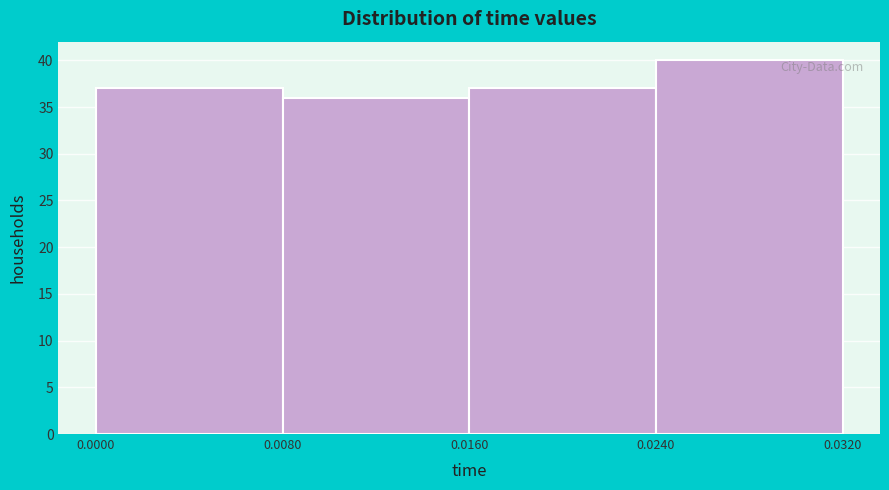

Reading left to right, list every bar in this chart as the range it spans on the x-axis followed by its height. The values are not printed on the chart, so give them approximately, as read against the axis.

0.0000 to 0.0080: 37
0.0080 to 0.0160: 36
0.0160 to 0.0240: 37
0.0240 to 0.0320: 40